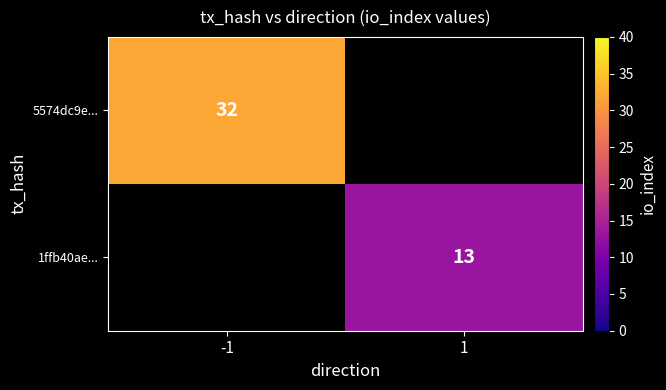

True or false: 1ffb40ae... has a value of 9 at 1.

False